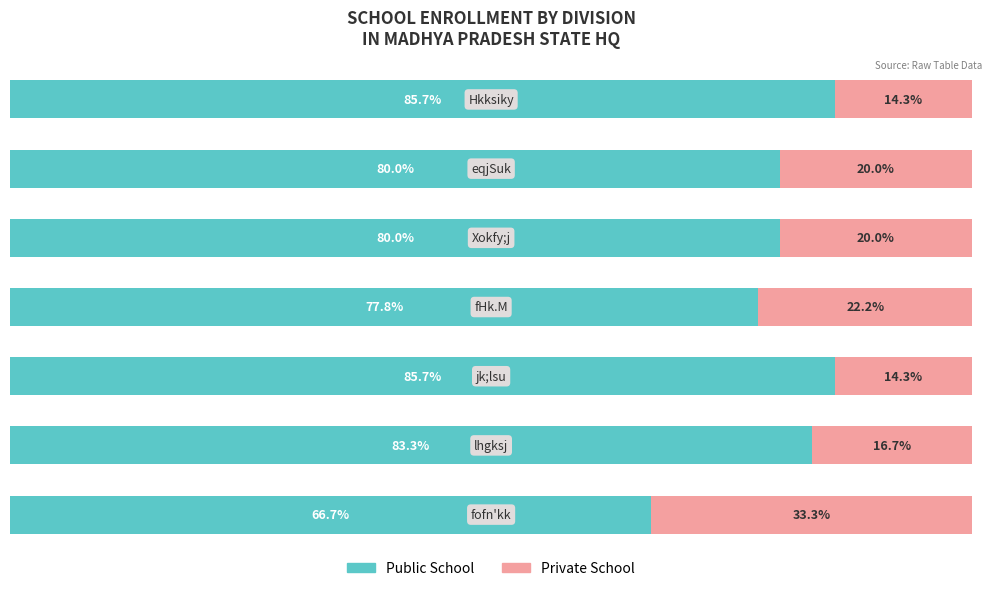

What are all the series names shown in the legend?

Public School, Private School